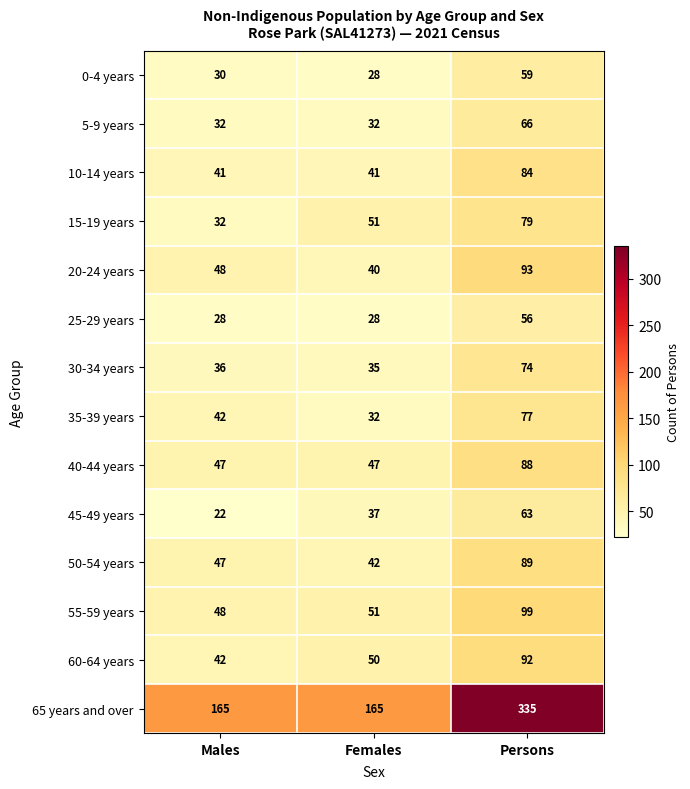

List the series in order of their peak value, highest first.

65 years and over, 55-59 years, 20-24 years, 60-64 years, 50-54 years, 40-44 years, 10-14 years, 15-19 years, 35-39 years, 30-34 years, 5-9 years, 45-49 years, 0-4 years, 25-29 years